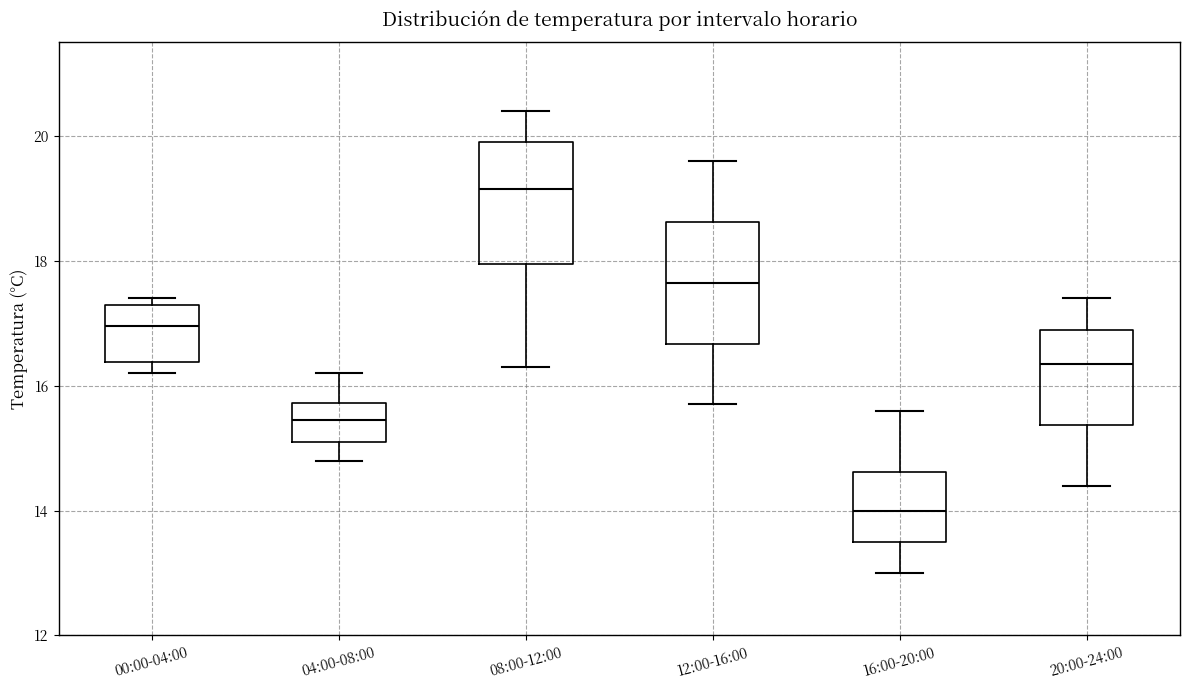

Where is the upper edge of the box for 16:00-20:00 on the y-axis? The values are not printed on the chart, so give them approximately, as read against the axis.

14.6